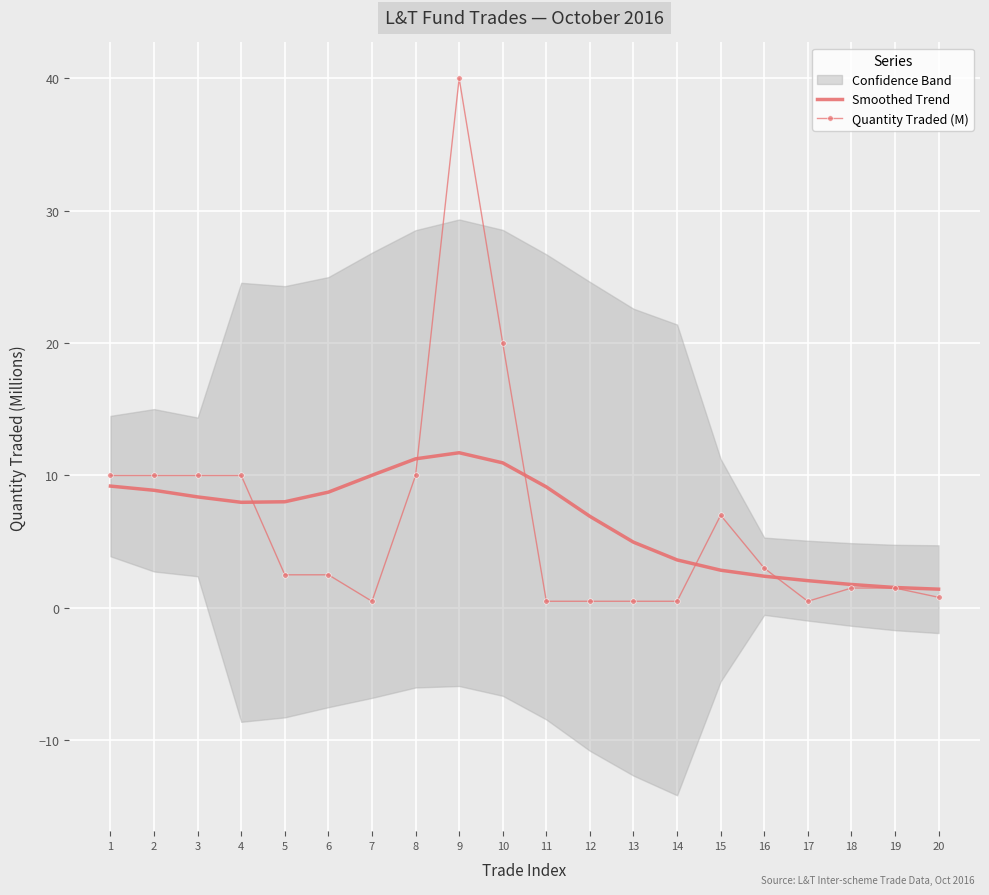

What is the maximum value for Quantity Traded (M)?

40.0